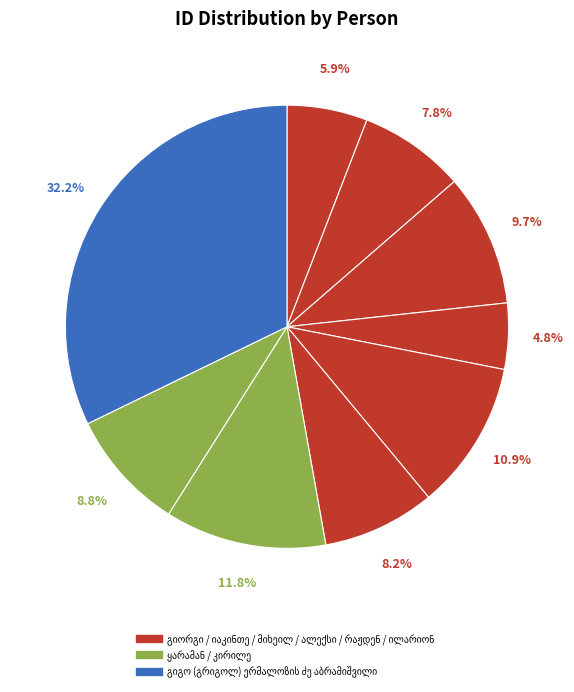

Count the number of slices in the pie.

9